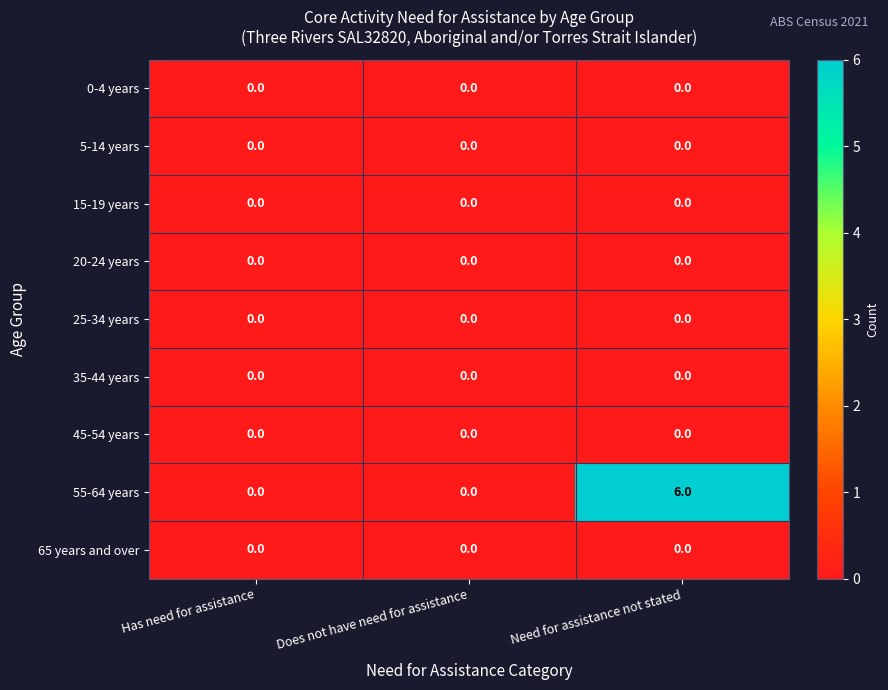

Is it true that 0-4 years equals 0 at Need for assistance not stated?

True